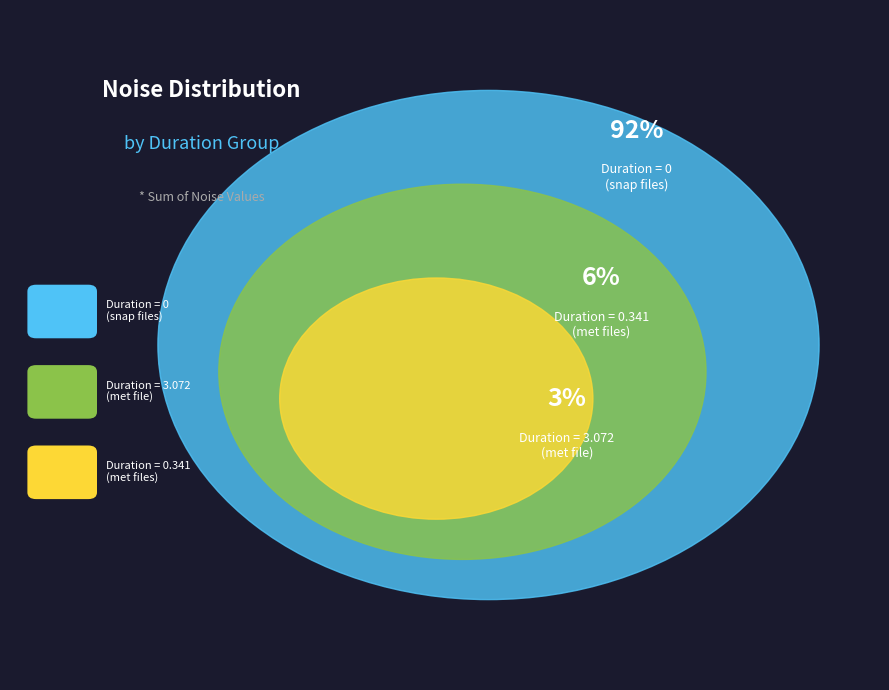

Do 6 and 30 together represent more than half of the pie?

No